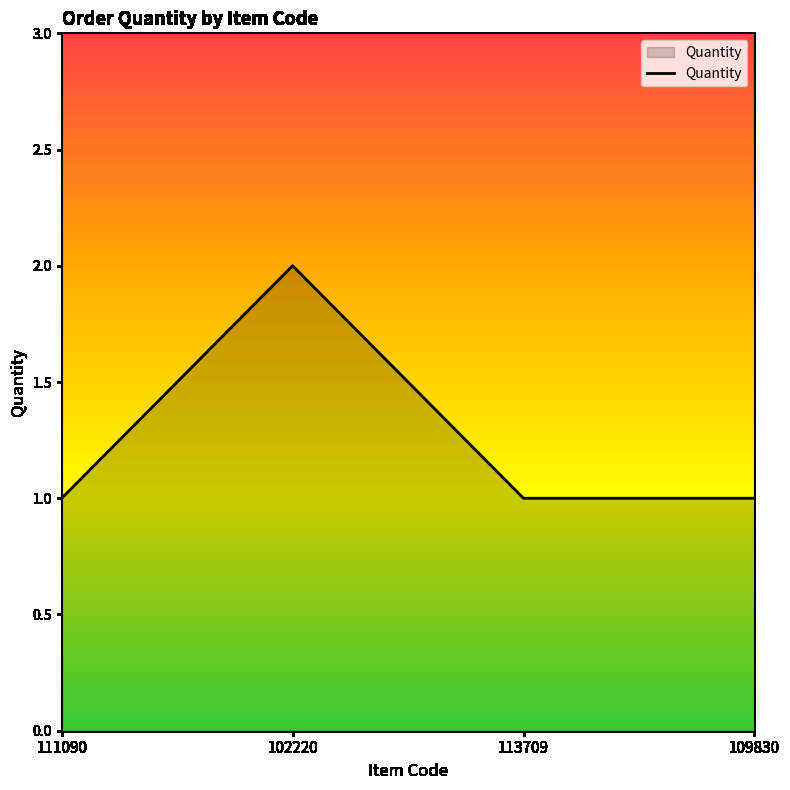

What is the difference between the maximum and minimum values?

1